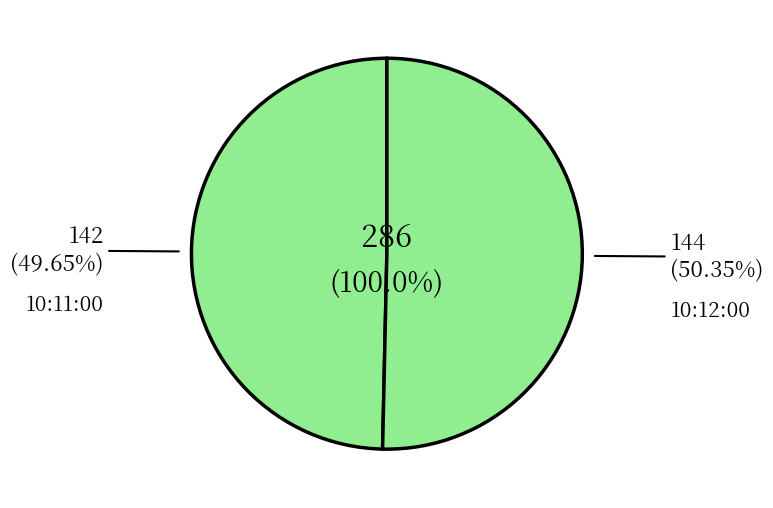

Is it true that 10:12:00 is 44% of the pie?

False